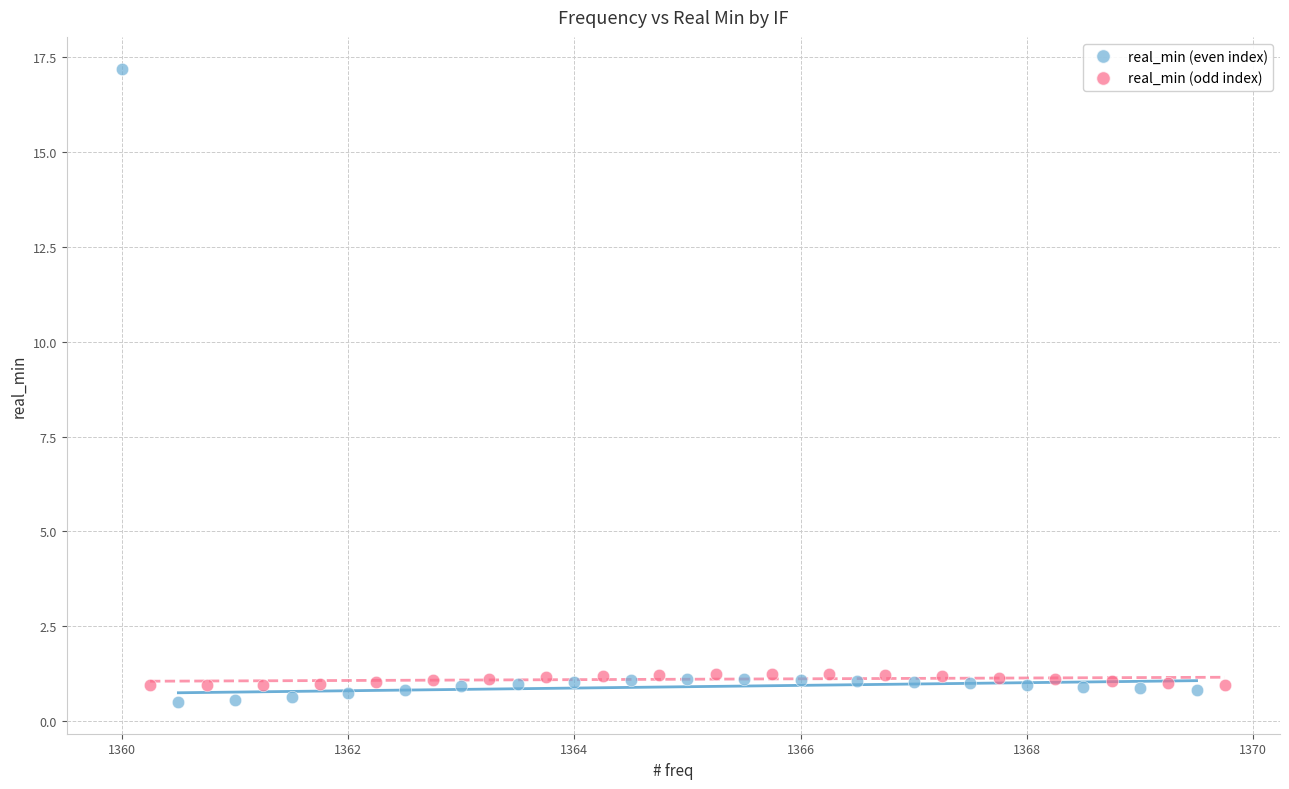

Which series has the widest spread of Y values?

real_min (even index)